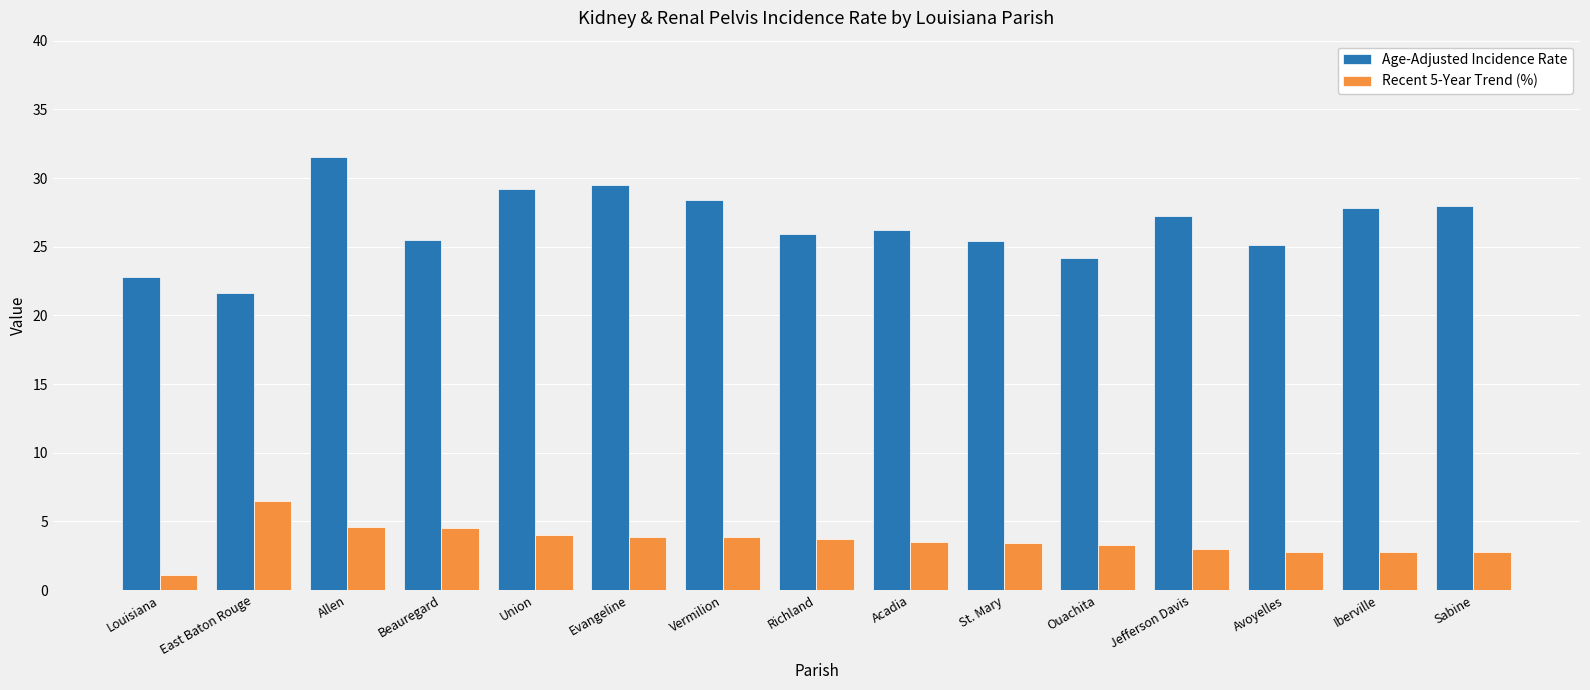

What position from the right is Evangeline?

10